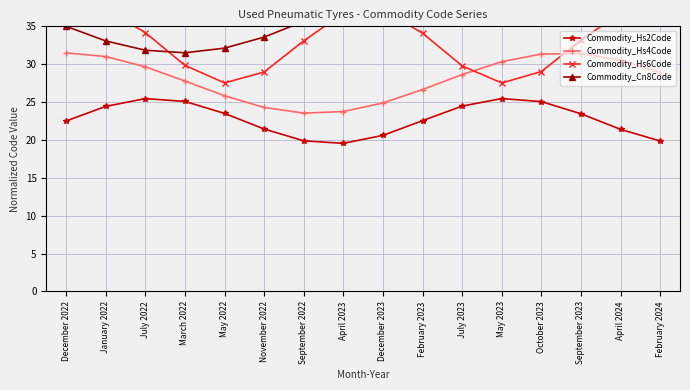

Is the value of Commodity_Cn8Code at October 2023 greater than the value of Commodity_Hs4Code at October 2023?

Yes